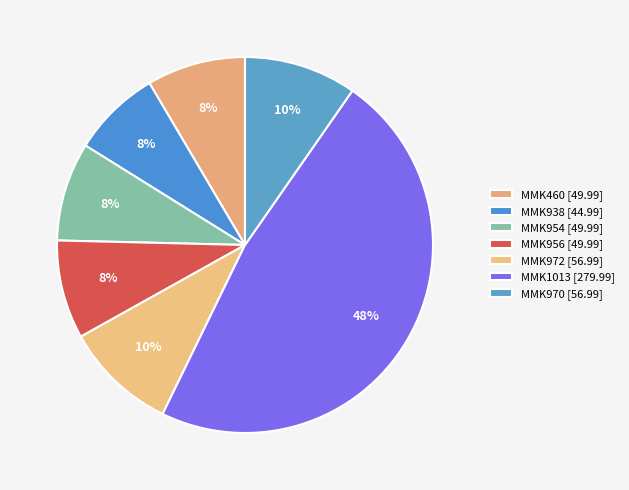

True or false: MMK970 accounts for 15% of the total.

False